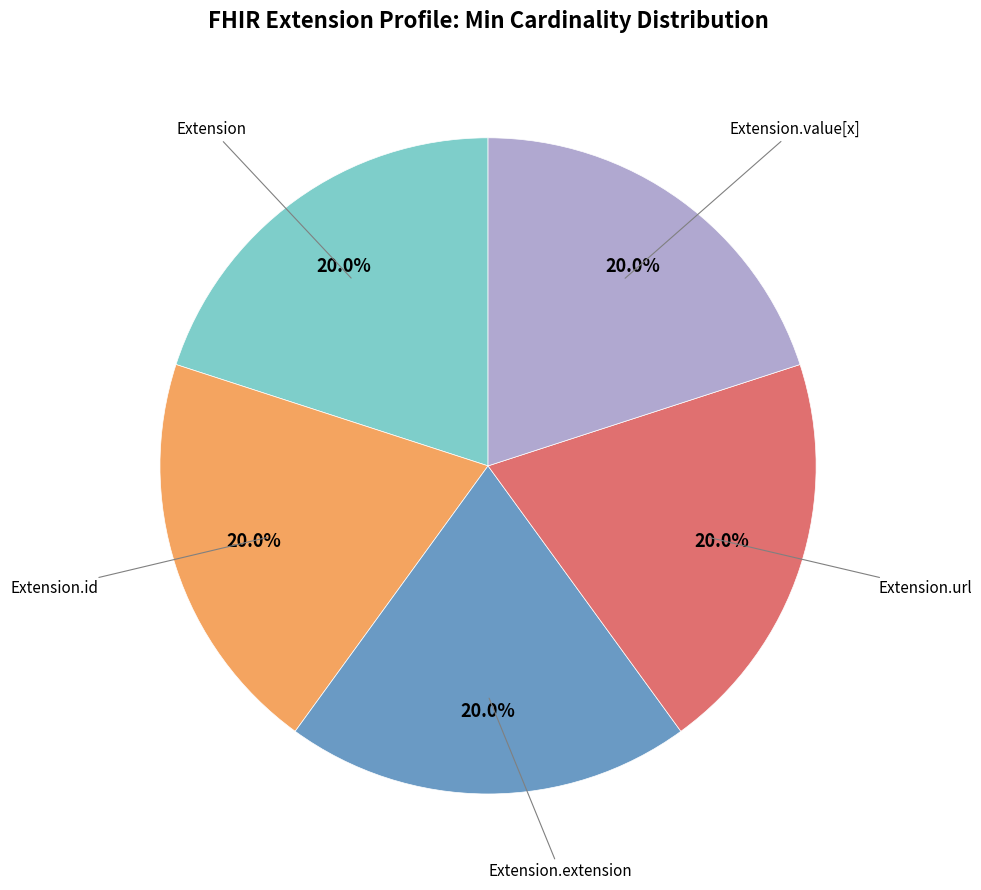

Does any single category account for the majority?

No